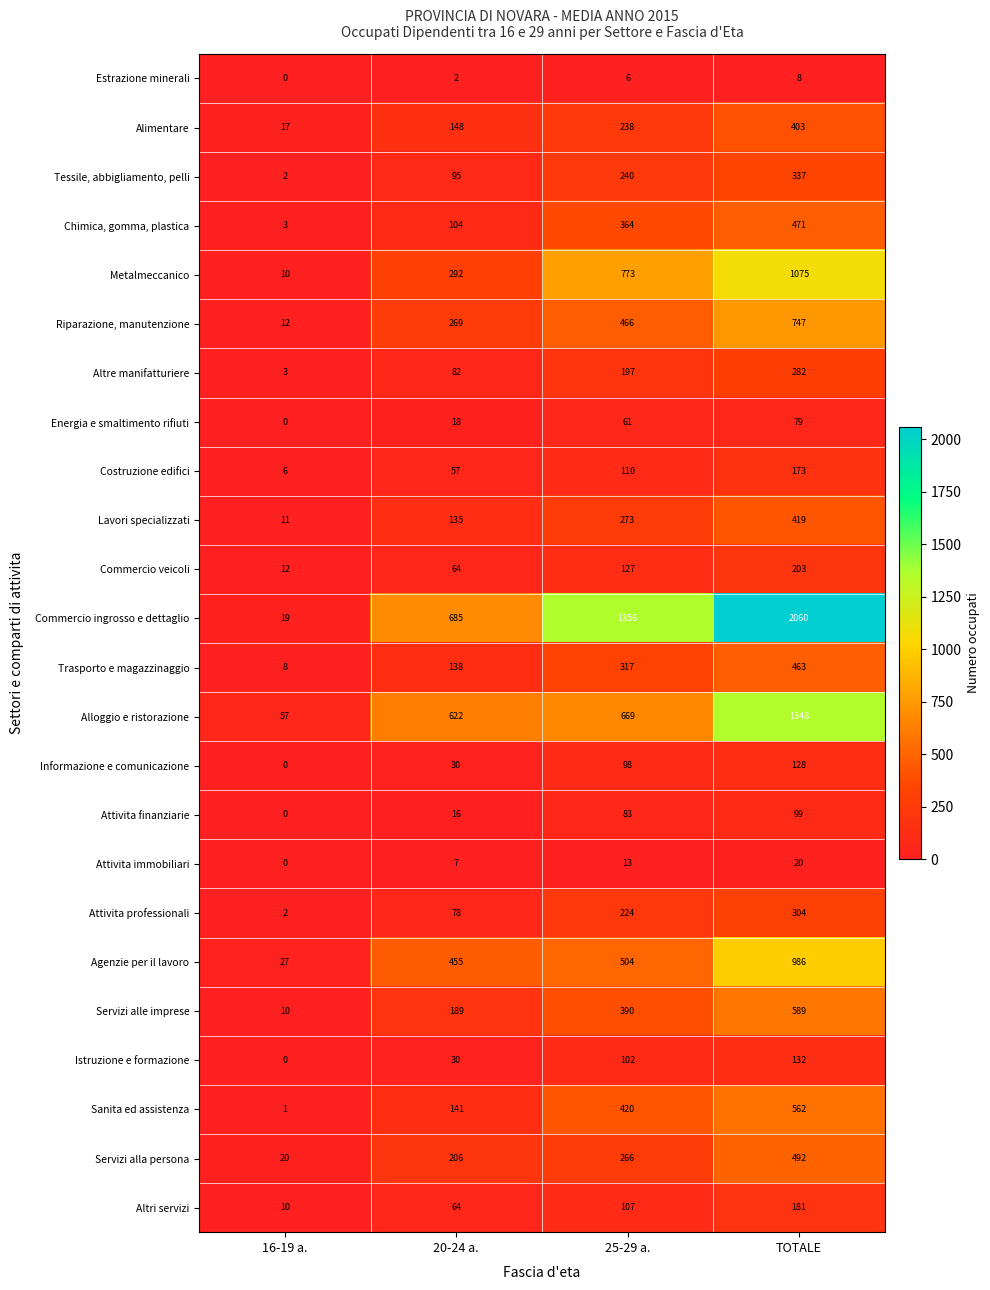

Count the number of data series in this chart.

24